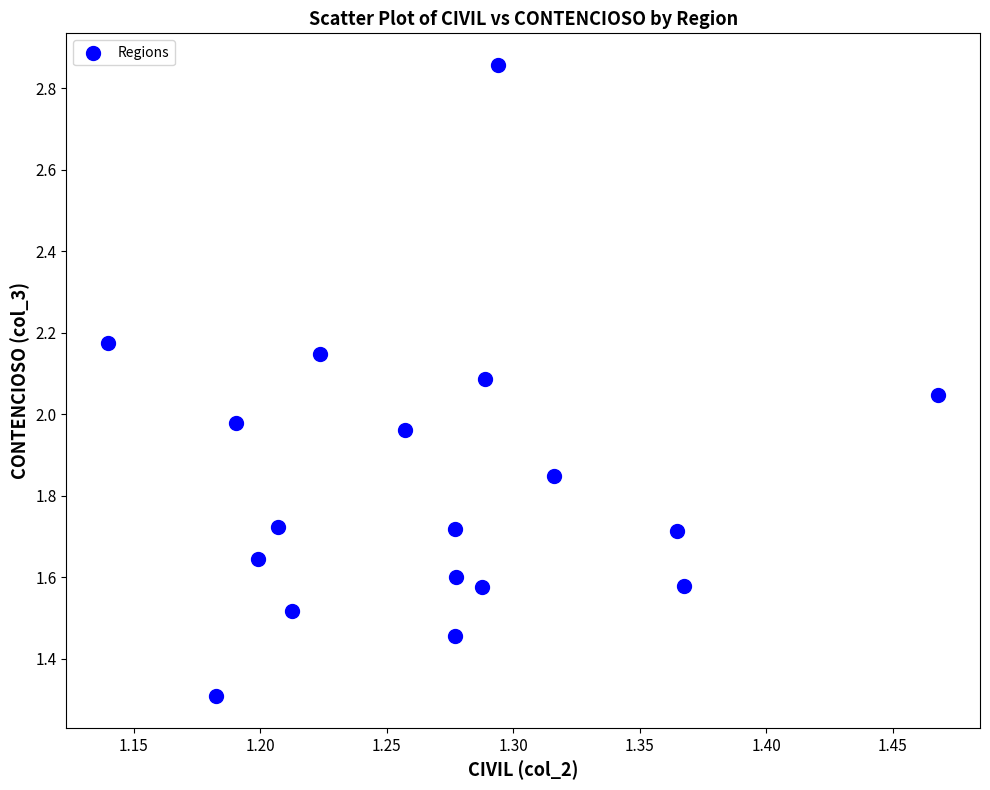

What is the range of X values (max minus min)?

0.3